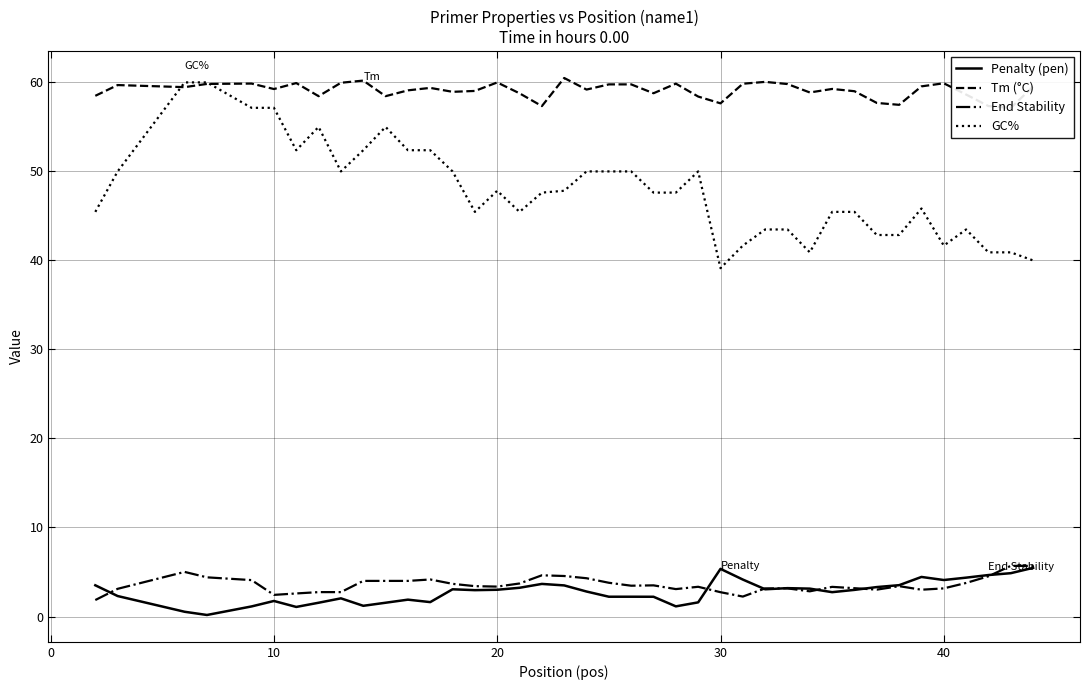

Does the chart have visible grid lines?

Yes